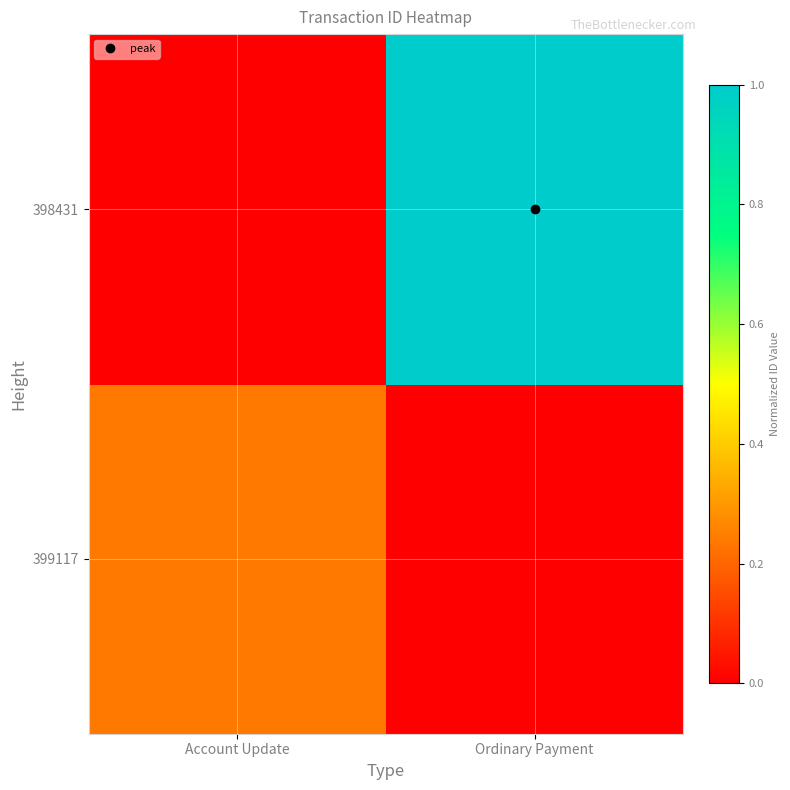

Reading right to left, what are all the values shown in this chart?

399117: Ordinary Payment=0.0	Account Update=0.2
398431: Ordinary Payment=1.0	Account Update=0.0